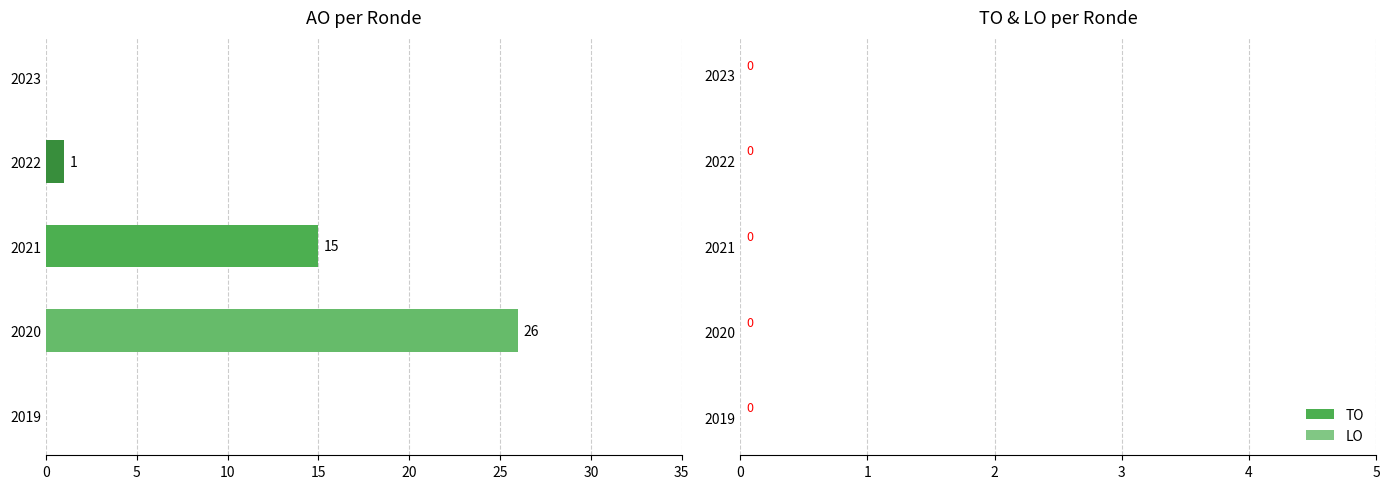

What is the change in value from 2020 to 2021?

-11